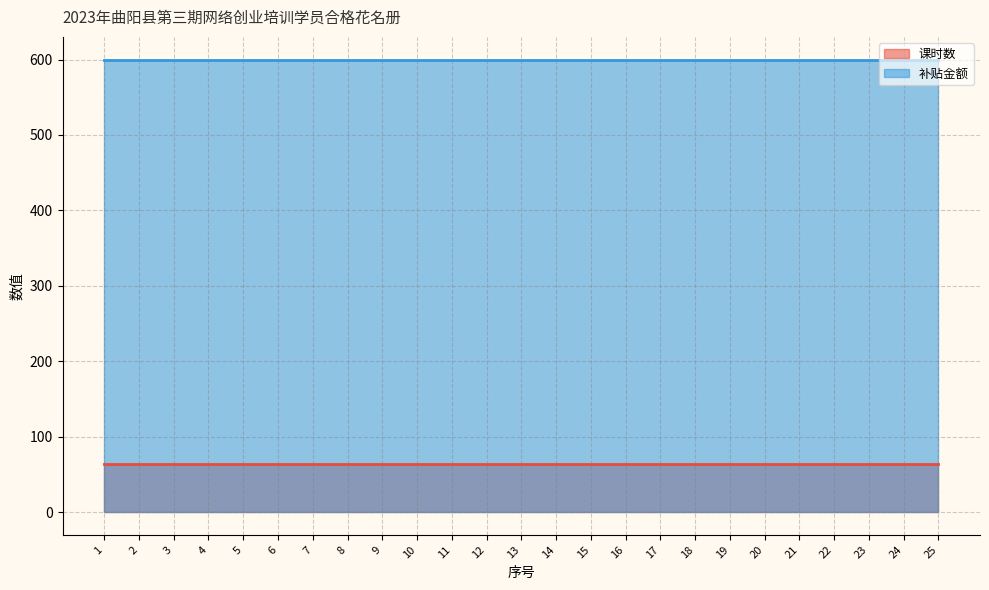

What is the minimum value shown in the chart?

64